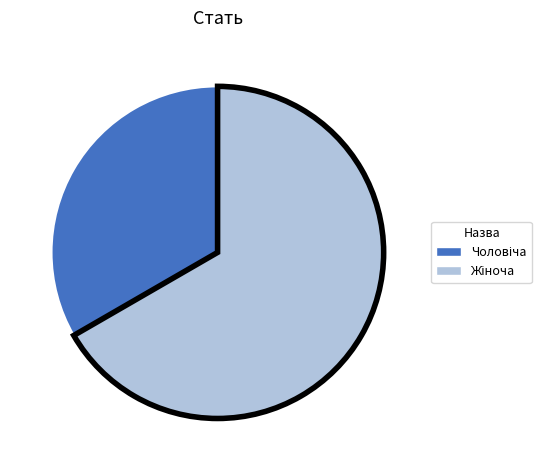

Does any single category account for the majority?

Yes